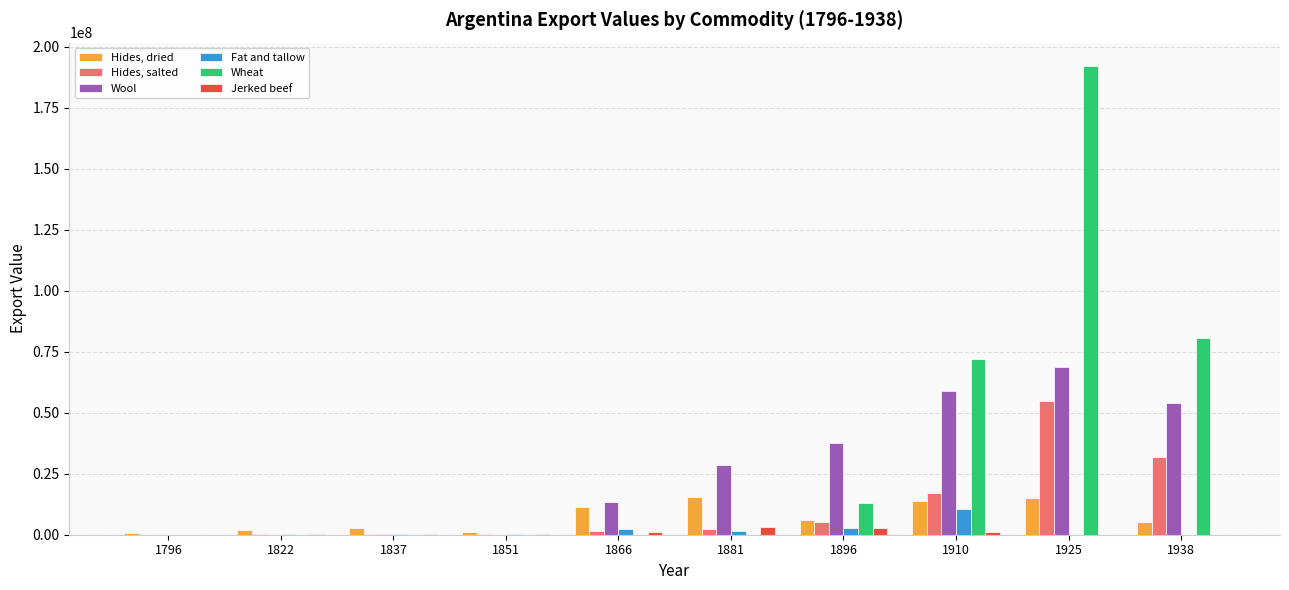

Which series has the largest total across all categories?

Wheat